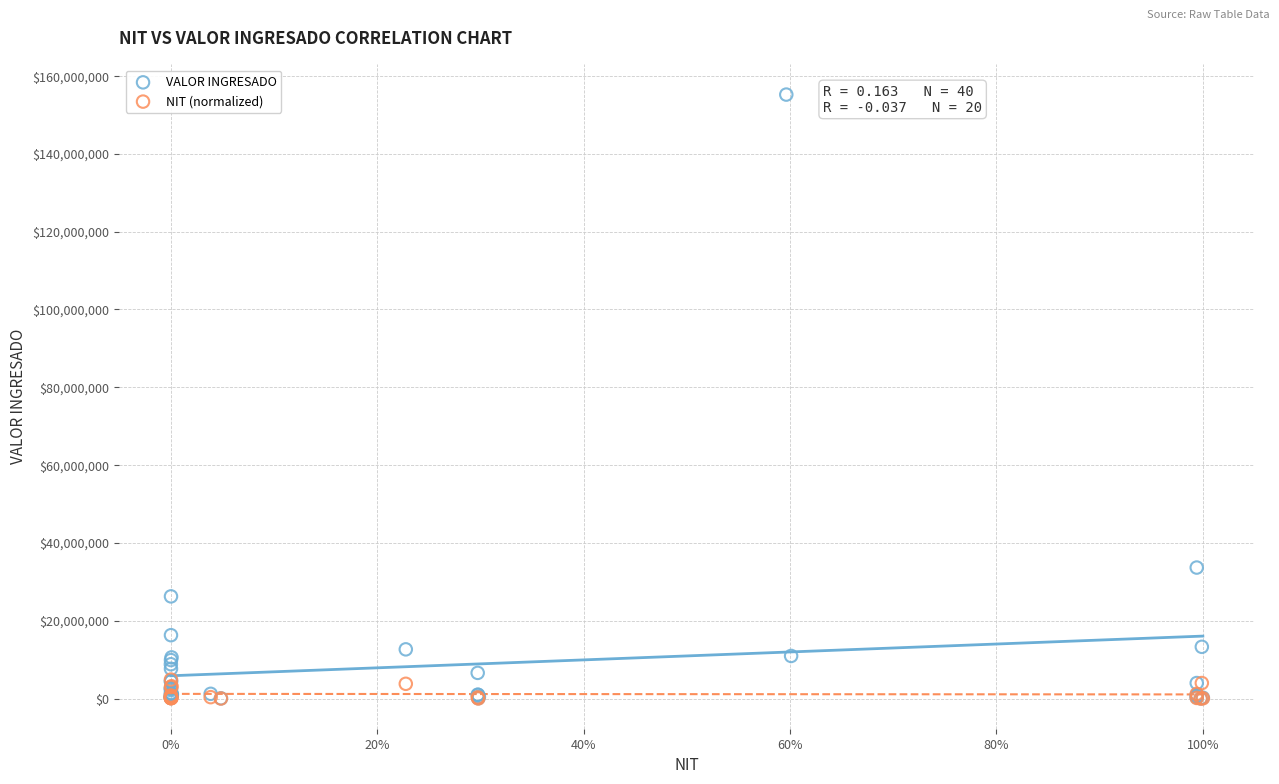

Which series contains the highest Y value?

VALOR INGRESADO